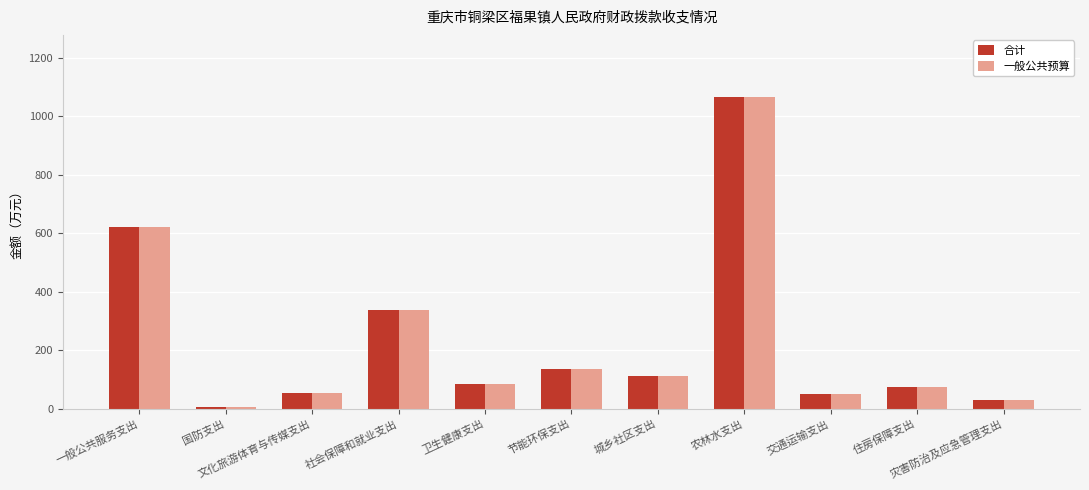

What position from the right is 国防支出?

10